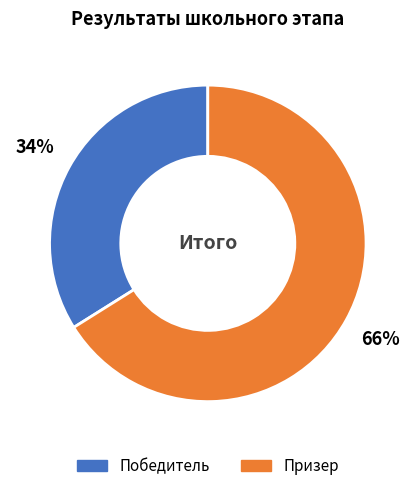

Combined, do Призер and Победитель account for over 50%?

Yes